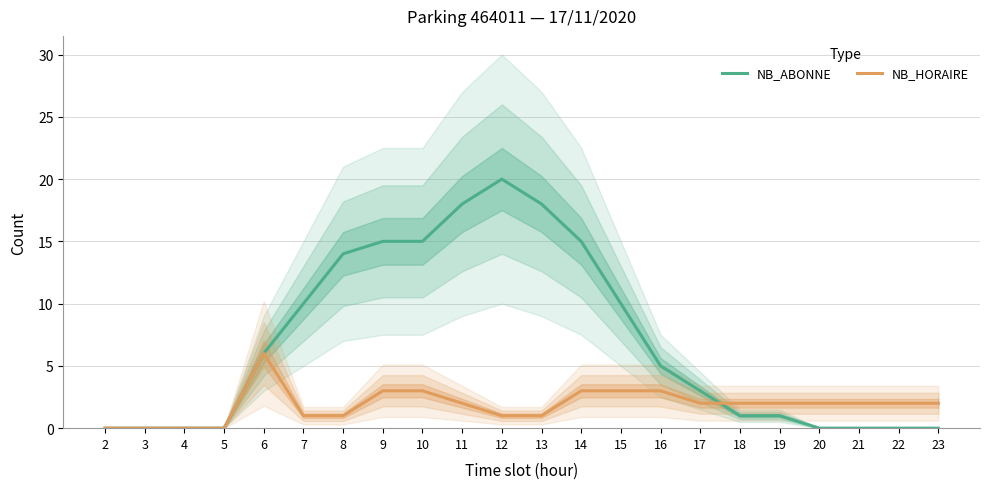

What is the spread (max minus min) of values at 16?

2